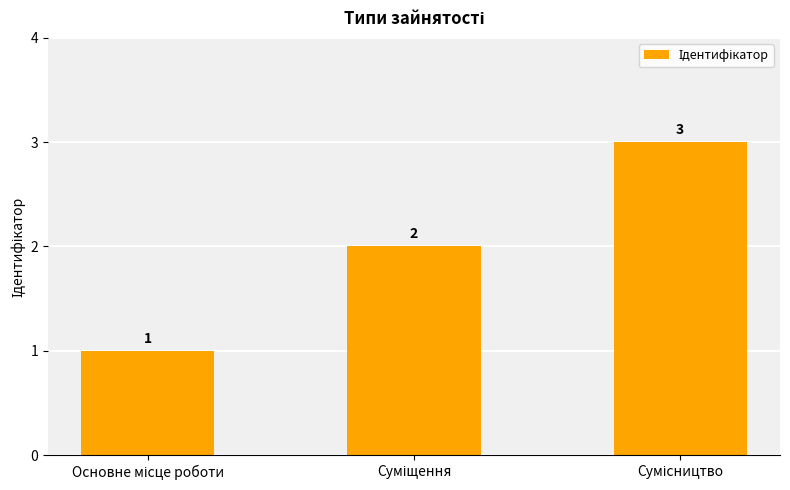

What is the greatest value displayed?

3